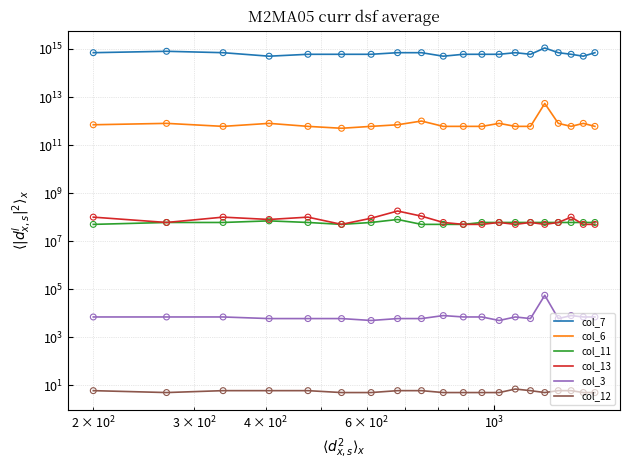

Is the value of col_13 at 6 greater than the value of col_6 at 11?

No